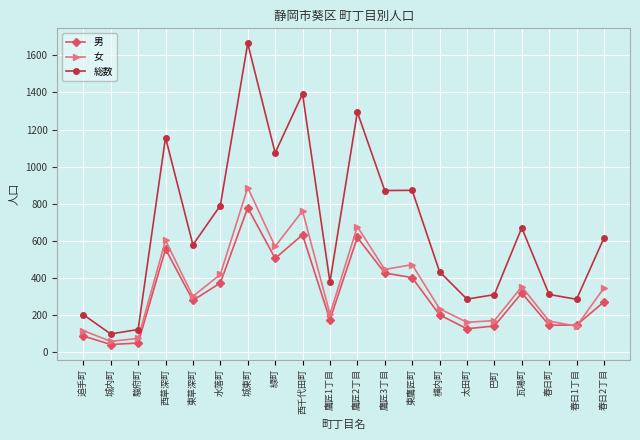

Which series has the largest range (max minus min)?

総数